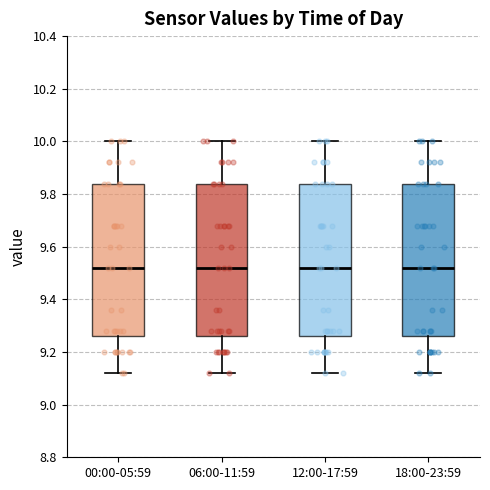

Where is the lower edge of the box for 06:00-11:59 on the y-axis? The values are not printed on the chart, so give them approximately, as read against the axis.

9.26